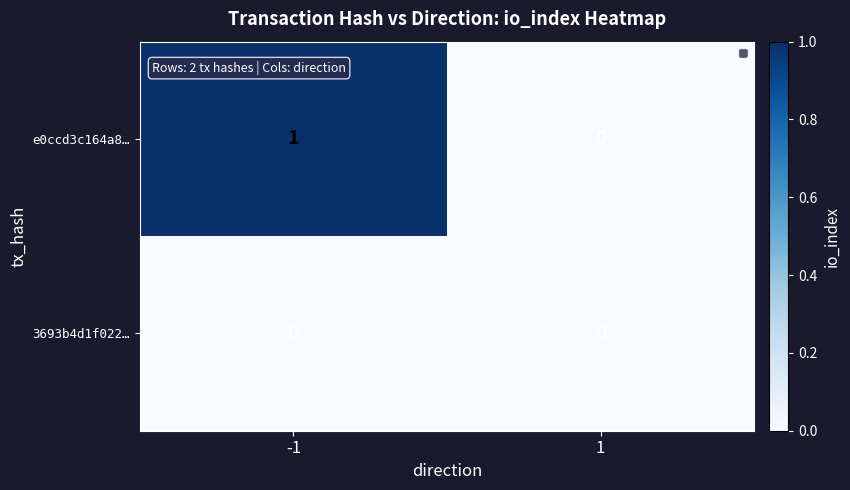

How many categories are shown in the chart?

2